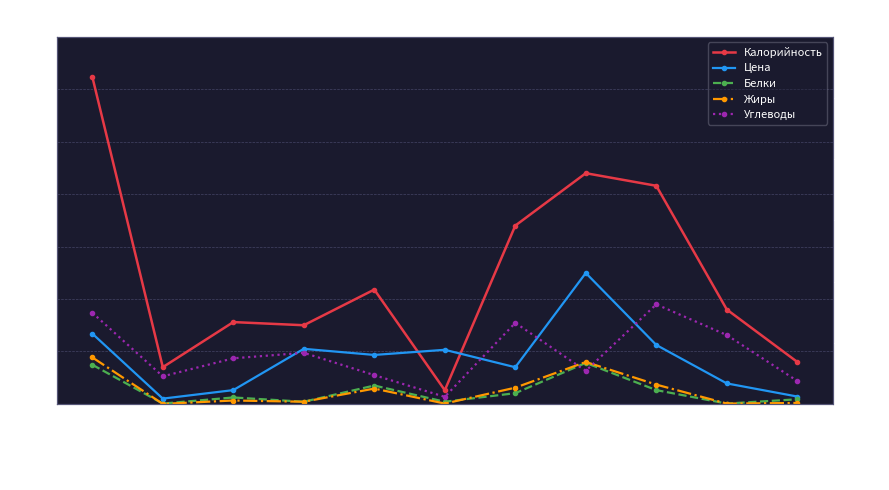

The Цена series shows 42.8 at КОТЛЕТА. True or false?

True